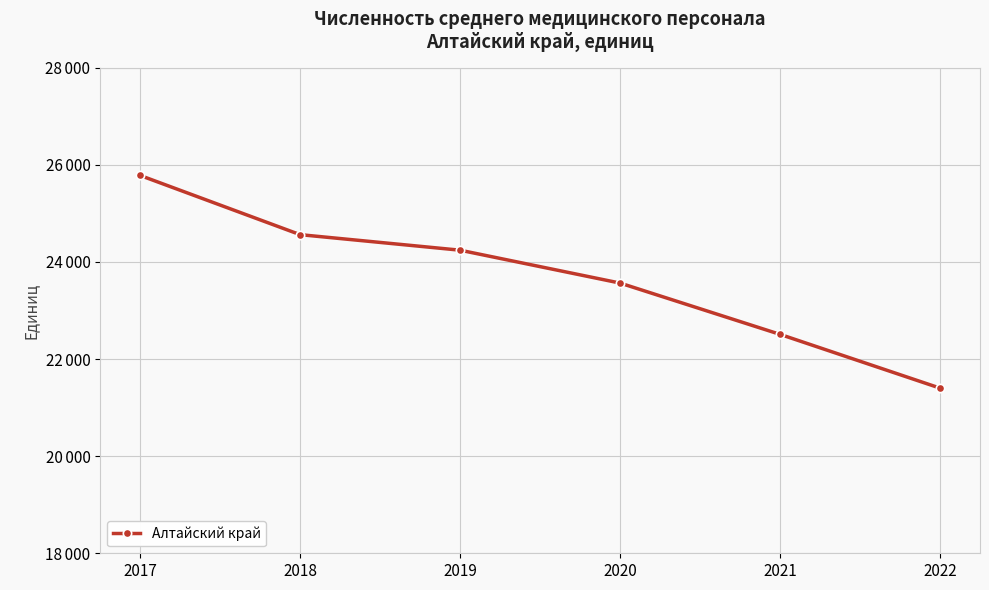

Where does the data first go above 24241?

2017